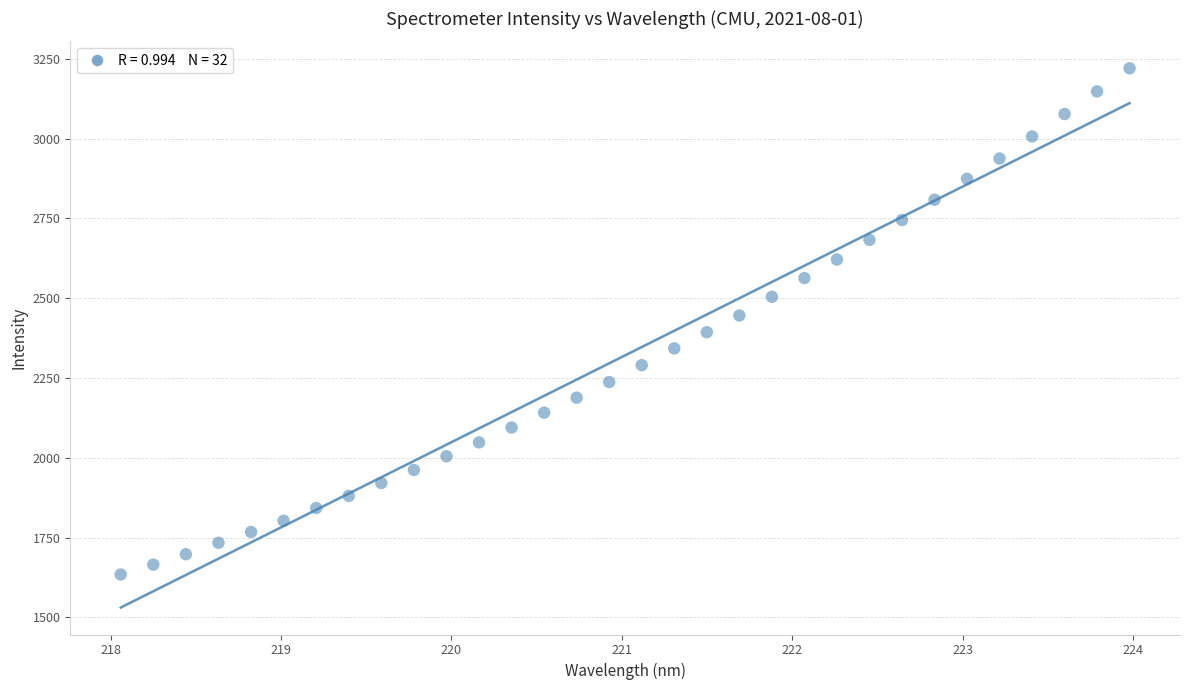

What is the range of Y values (max minus min)?

1585.7